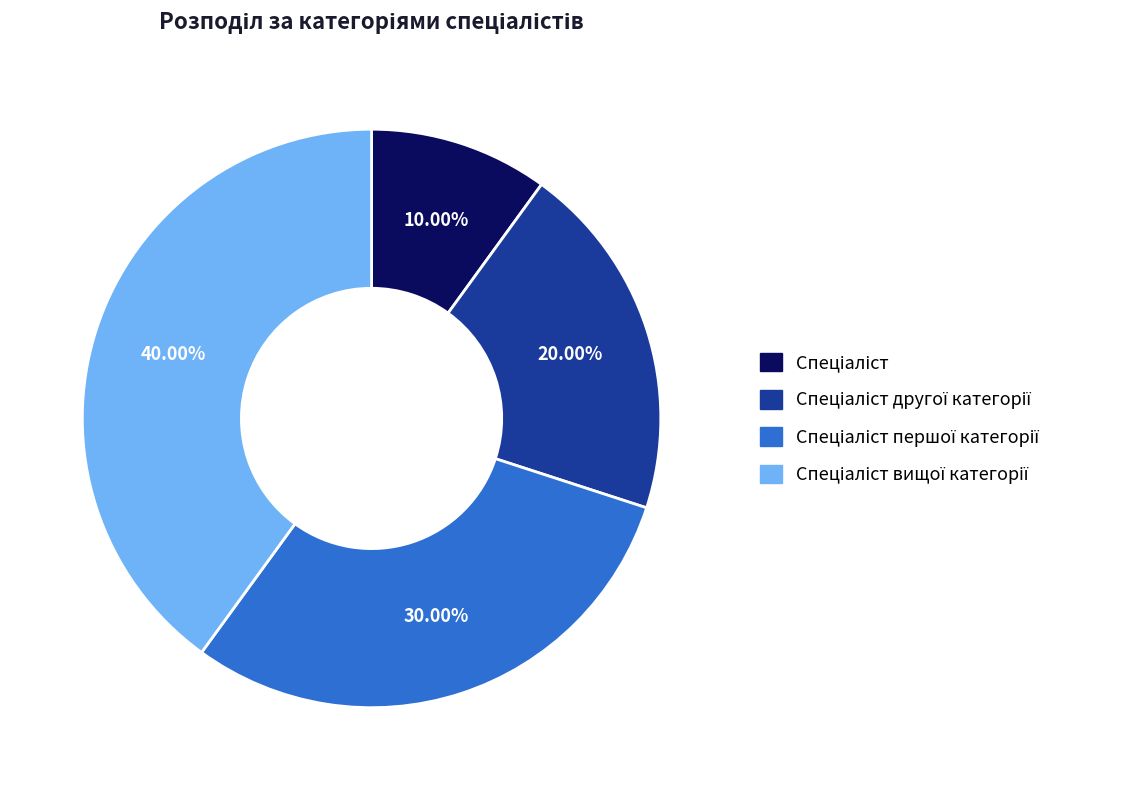

Does any single category account for the majority?

No